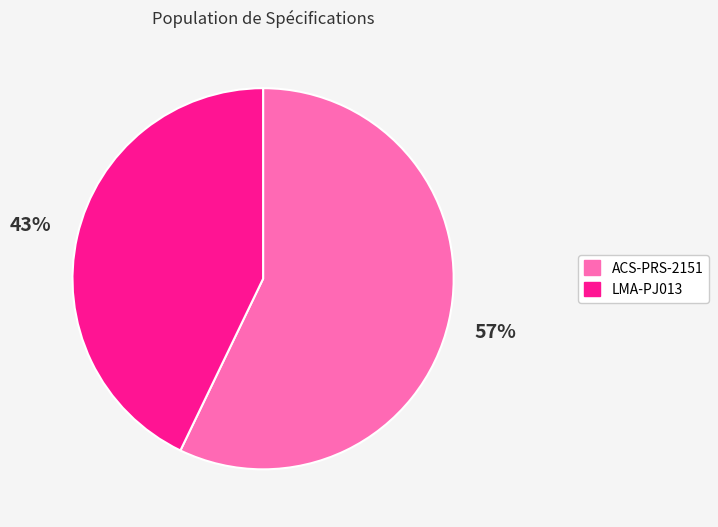

Is it true that ACS-PRS-2151 is 65% of the pie?

False